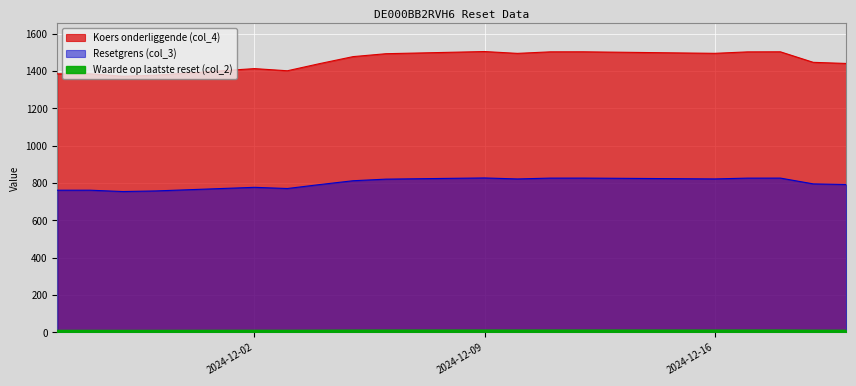

Which series has the largest total across all categories?

Resetgrens (col_3)